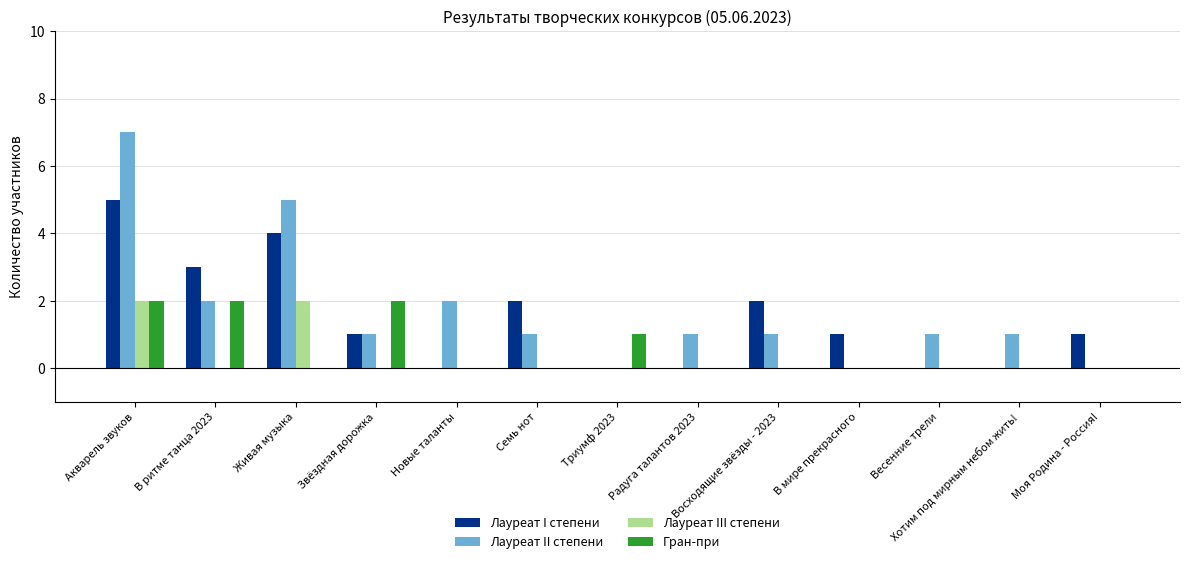

What is the maximum value for Лауреат I степени?

5